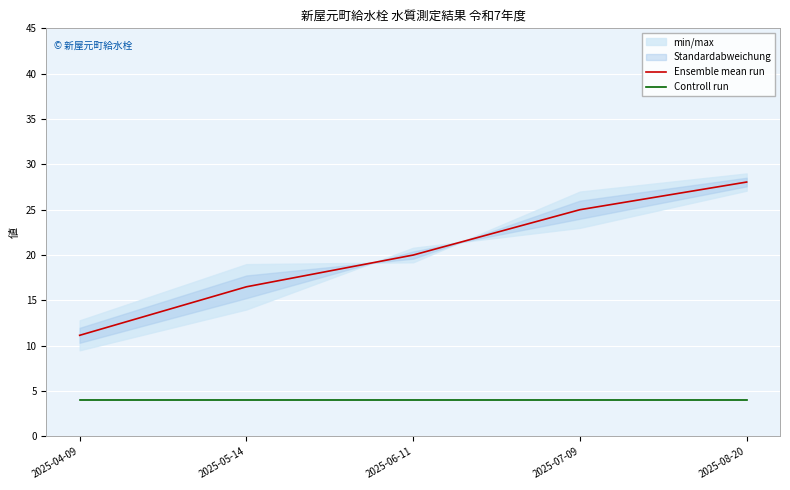

The Ensemble mean run series shows 20.0 at 2025-06-11. True or false?

True